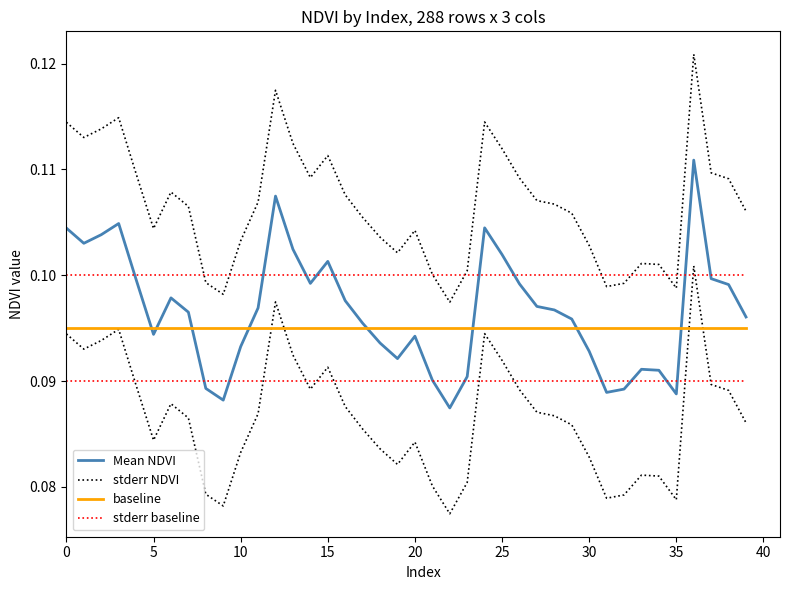

What is the label of the 11th point from the left?

10